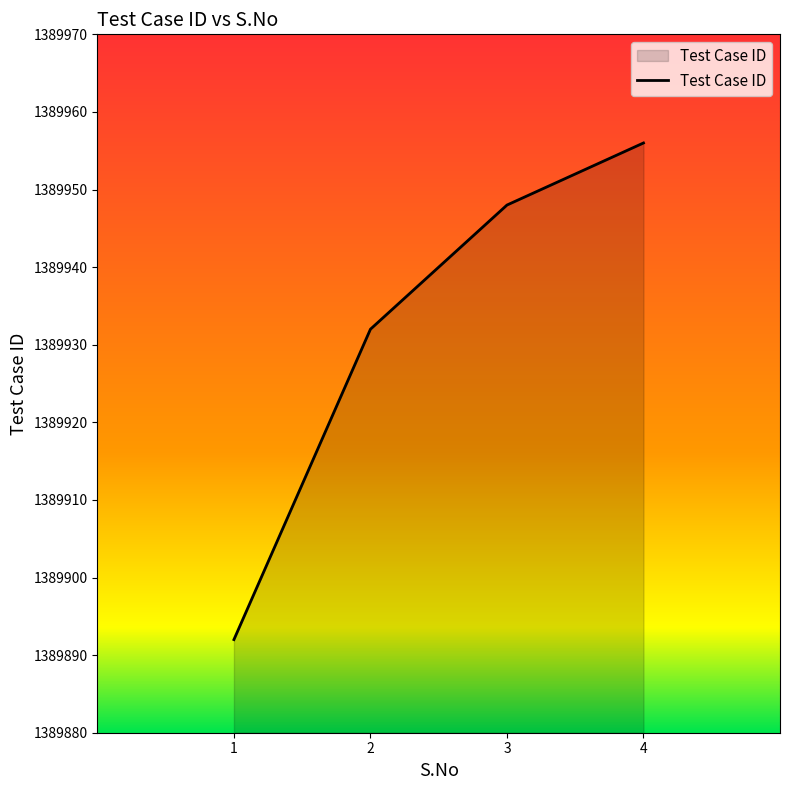

What is the difference between the maximum and minimum values?

64